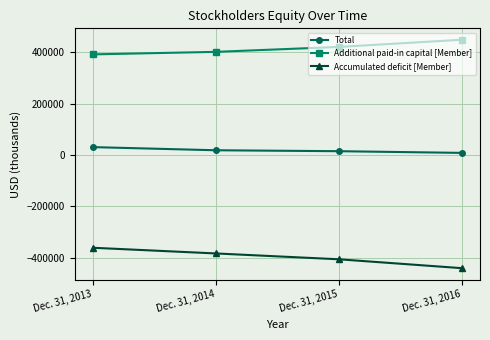

What is the value of the Accumulated deficit [Member] point at the 3rd from the left?

-405568